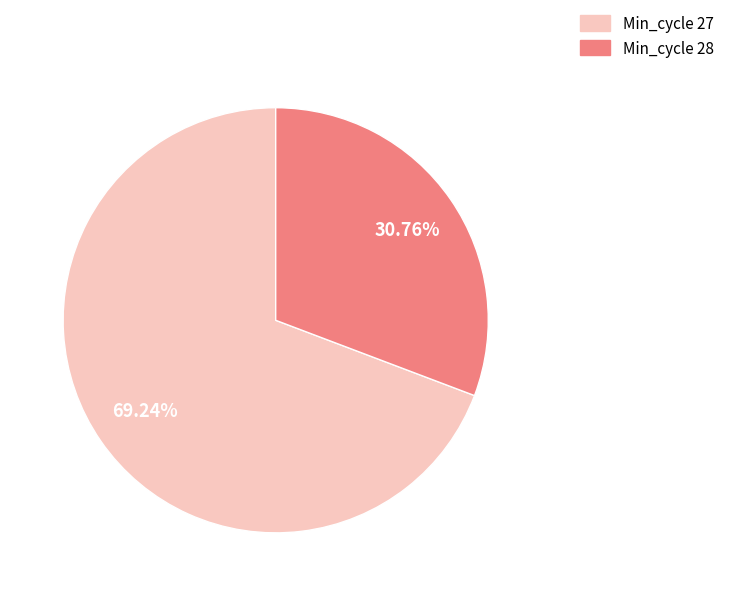

Count the number of slices in the pie.

2